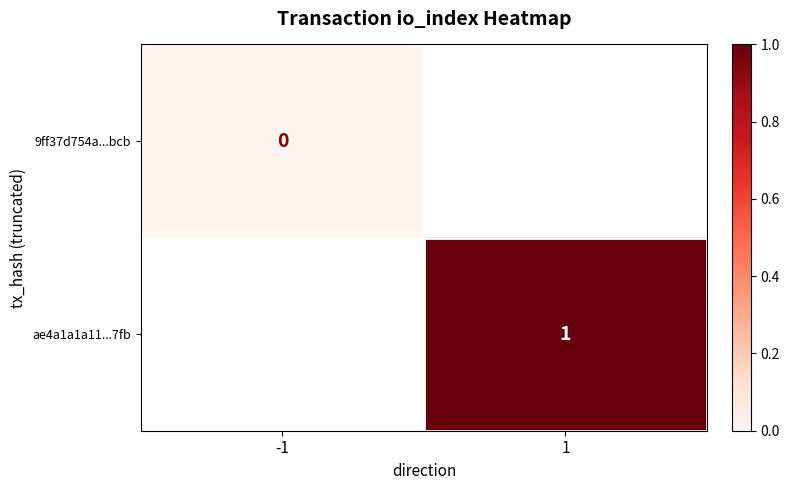

At how many categories does at least one series exceed 0?

1